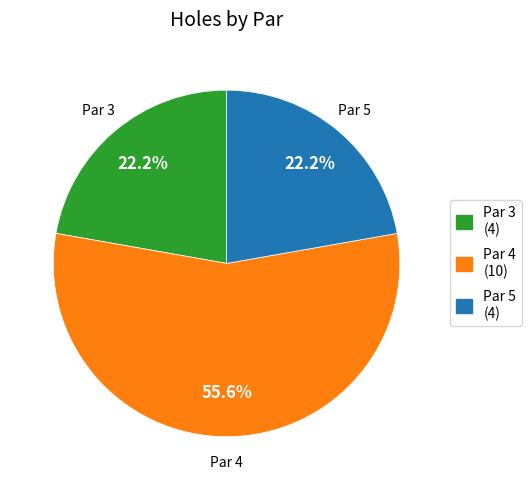

Count the number of slices in the pie.

3